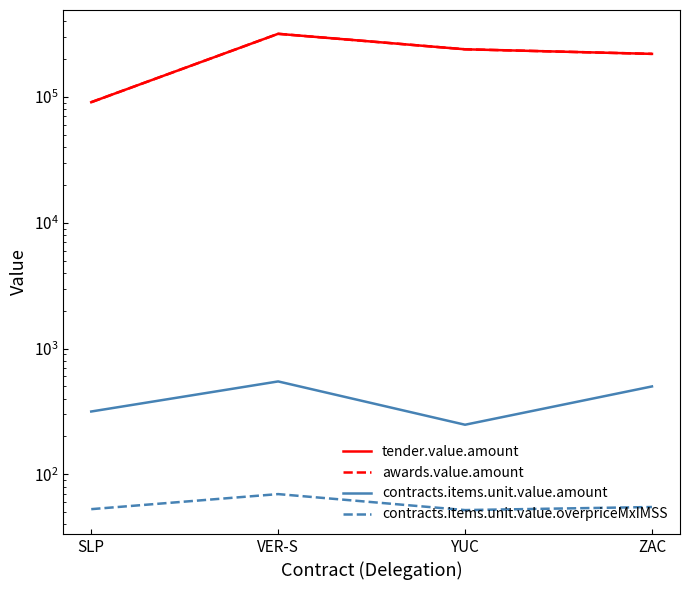

True or false: contracts.items.unit.value.overpriceMxIMSS and tender.value.amount intersect in this chart.

False